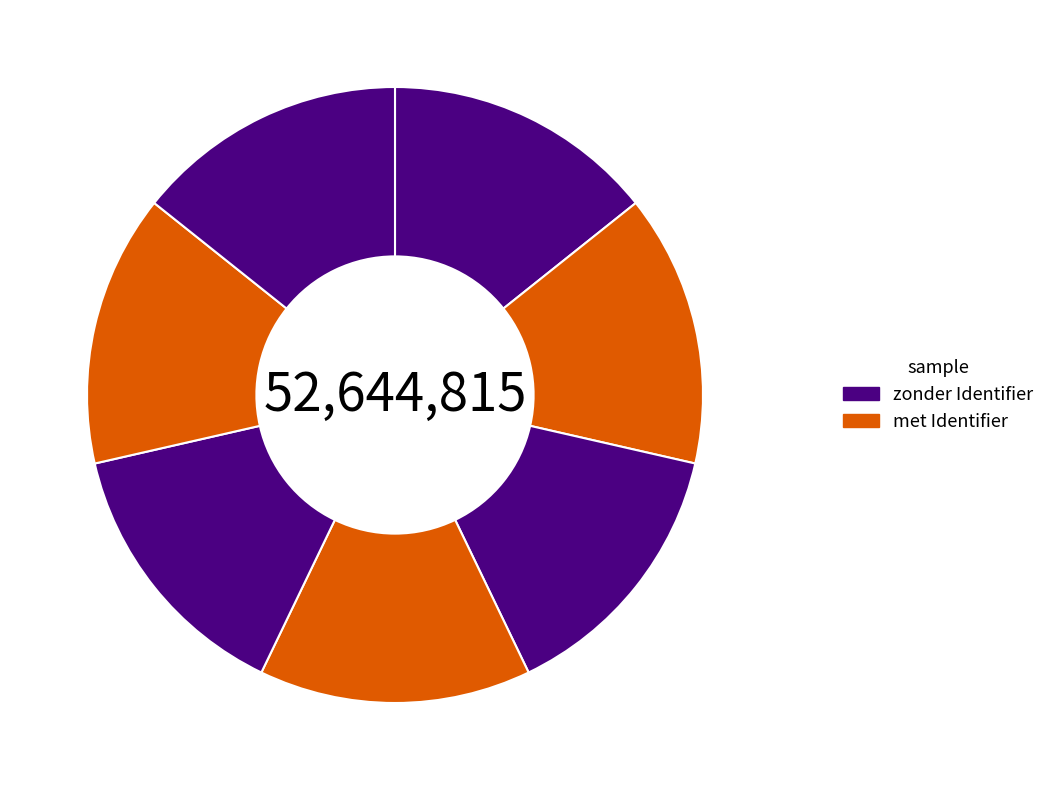

How many segments does this pie chart have?

7